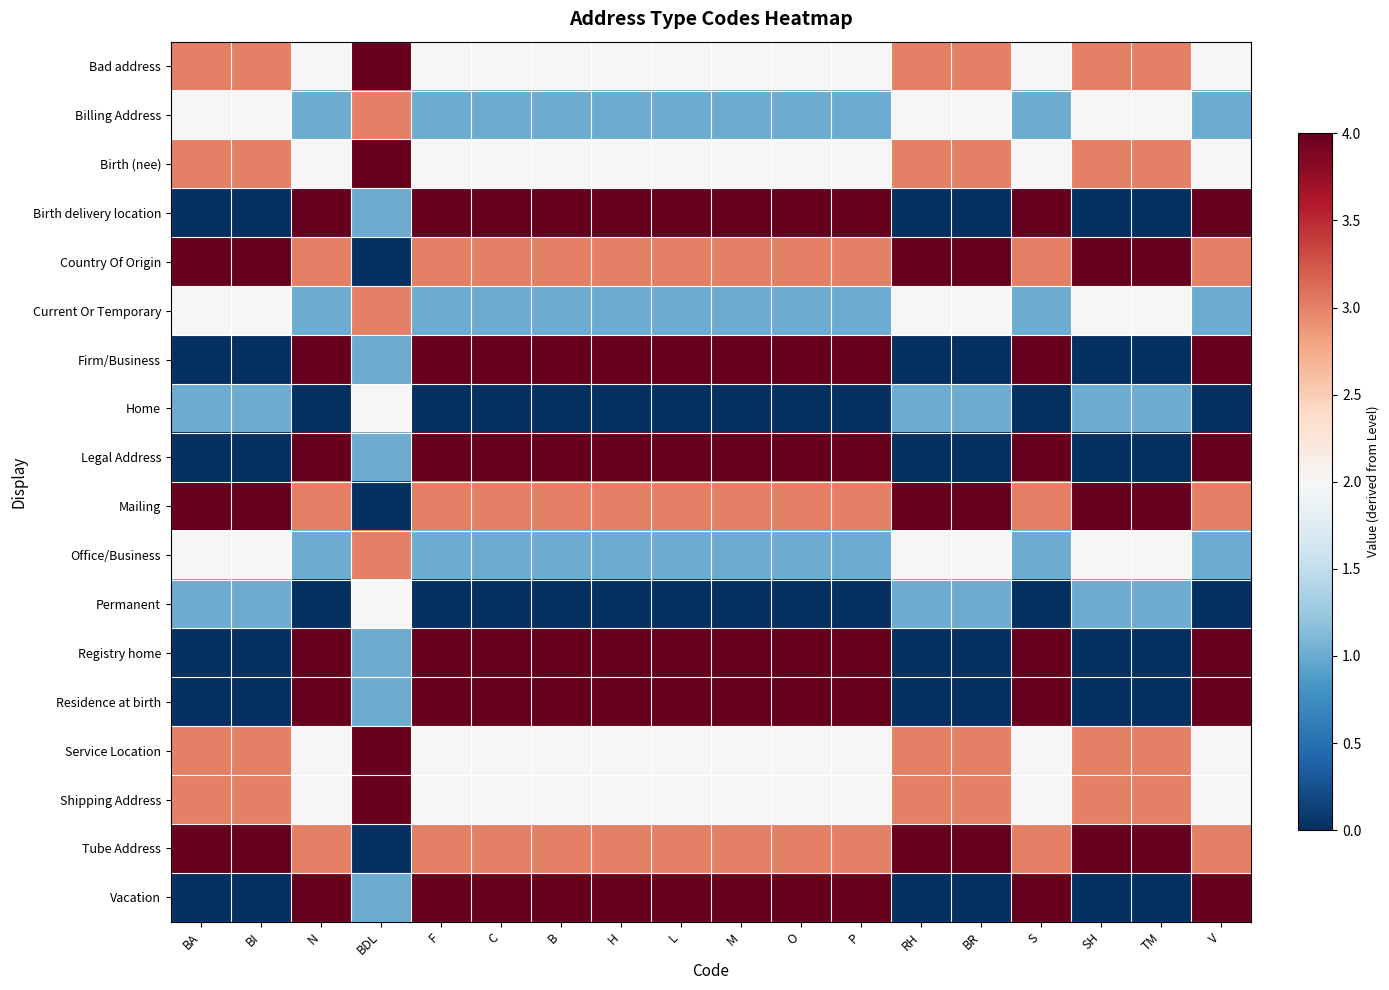

How many series are shown in this chart?

18